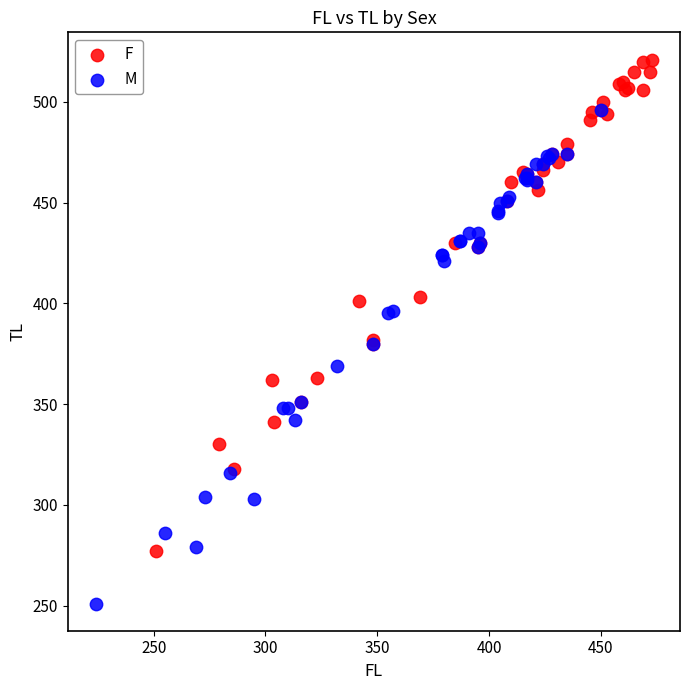

What are all the series names shown in the legend?

F, M